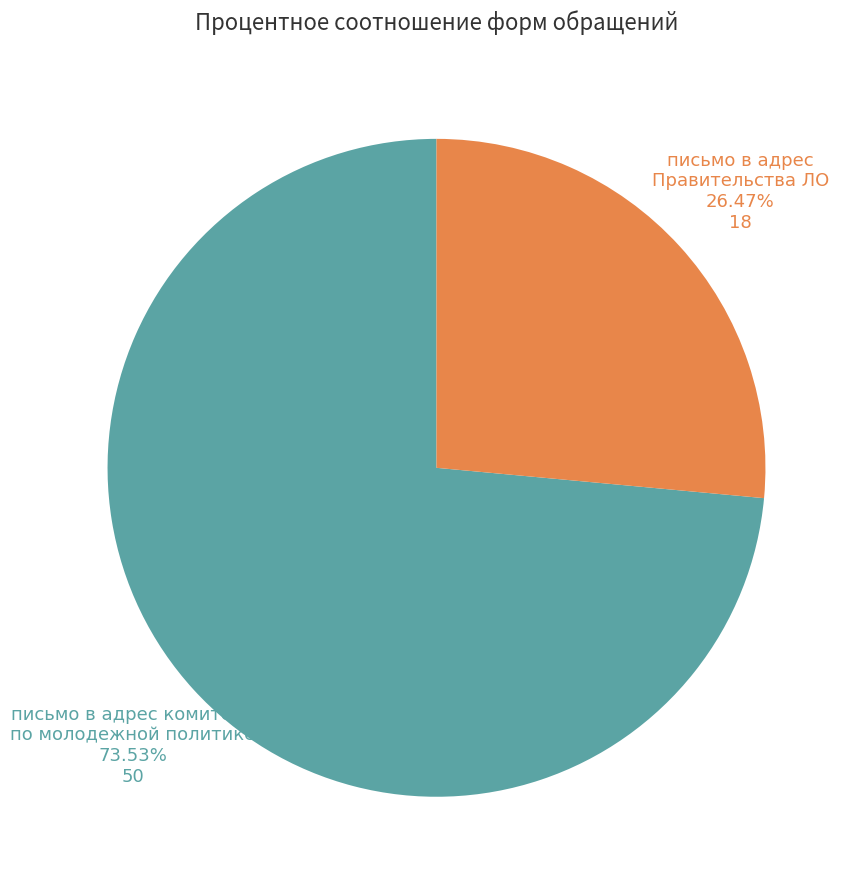

Which category has the biggest portion of the pie?

письмо в адрес комитета по молодежной политике